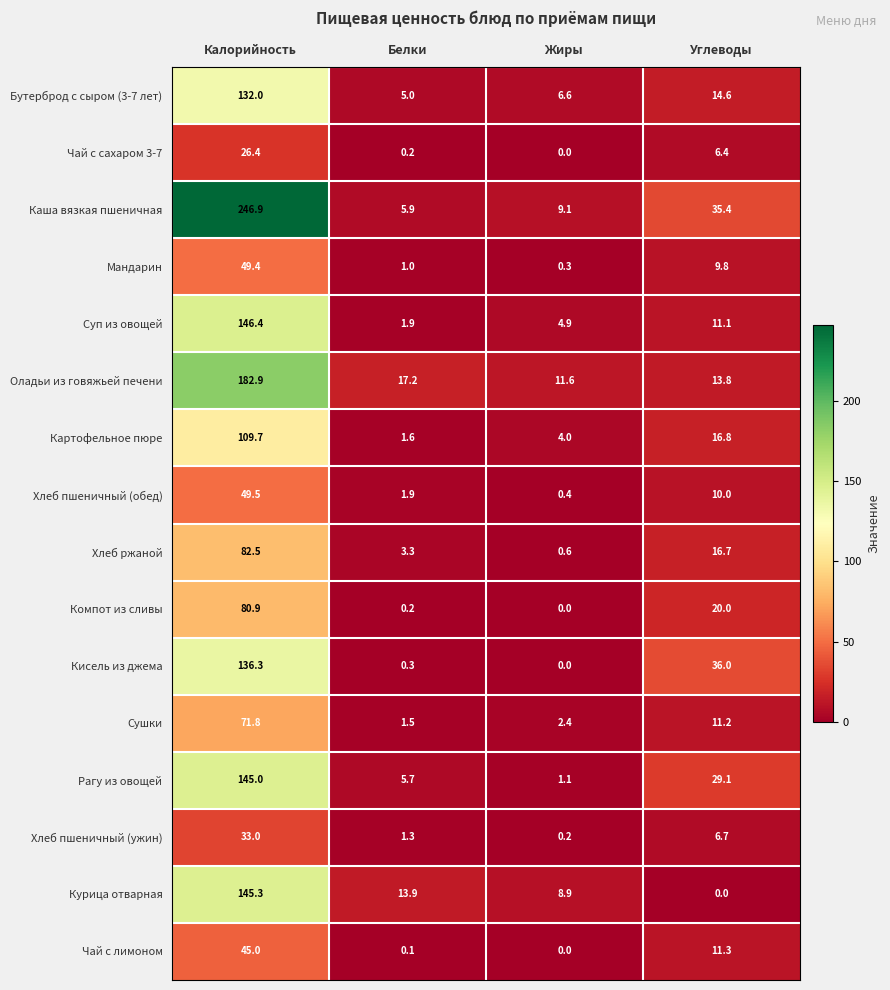

Which category has the lowest value in the Кисель из джема series?

Жиры